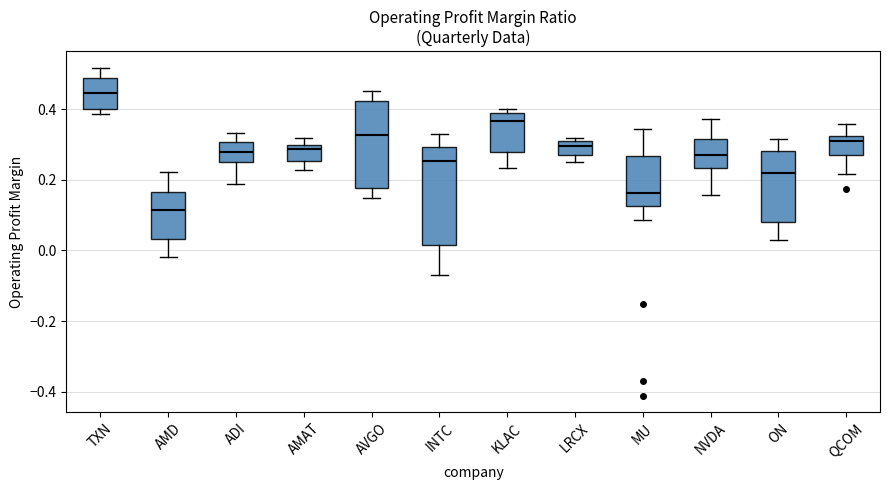

Reading left to right, transcribe this box plot: for each box, give where its median line is, the range the box spans, and where its two whiskers end, as read against the y-axis. The values are not printed on the chart, so give them approximately, as read against the axis.

TXN: median 0.44, box 0.40 to 0.48, whiskers 0.38 to 0.52
AMD: median 0.12, box 0.04 to 0.16, whiskers -0.02 to 0.22
ADI: median 0.28, box 0.26 to 0.30, whiskers 0.18 to 0.34
AMAT: median 0.28, box 0.26 to 0.30, whiskers 0.22 to 0.32
AVGO: median 0.32, box 0.18 to 0.42, whiskers 0.14 to 0.46
INTC: median 0.26, box 0.02 to 0.30, whiskers -0.08 to 0.32
KLAC: median 0.36, box 0.28 to 0.38, whiskers 0.24 to 0.40
LRCX: median 0.30, box 0.26 to 0.32, whiskers 0.26 (just below the box's lower edge) to 0.32 (just above the box's upper edge)
MU: median 0.16, box 0.12 to 0.26, whiskers 0.08 to 0.34
NVDA: median 0.28, box 0.24 to 0.32, whiskers 0.16 to 0.38
ON: median 0.22, box 0.08 to 0.28, whiskers 0.02 to 0.32
QCOM: median 0.30, box 0.28 to 0.32, whiskers 0.22 to 0.36